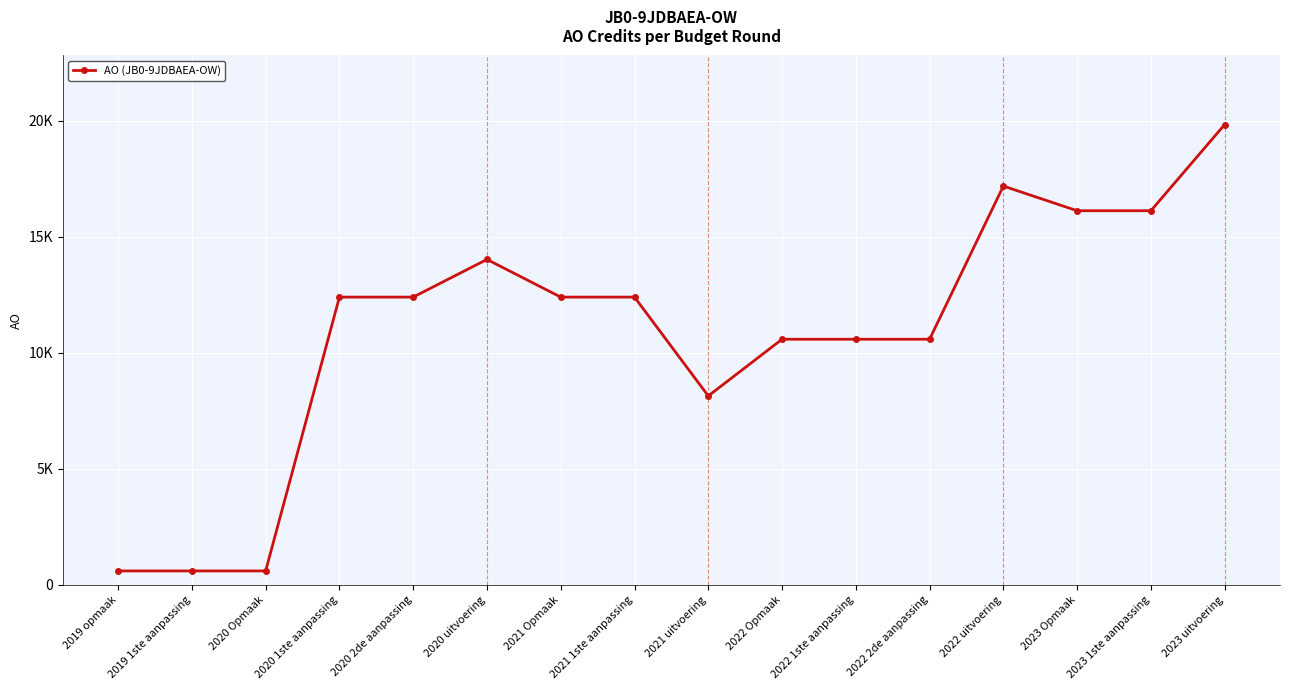

Does the chart have visible grid lines?

Yes